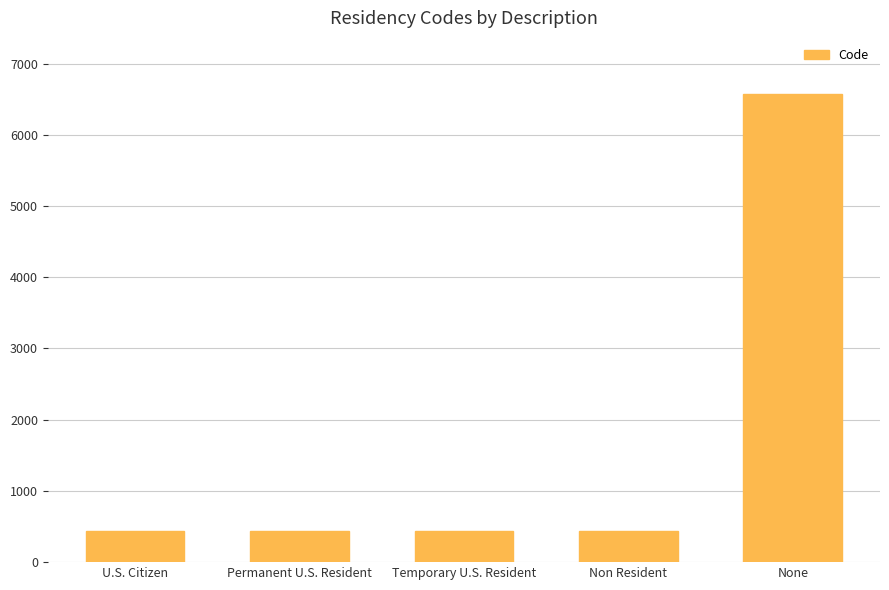

Are the bars horizontal?

No